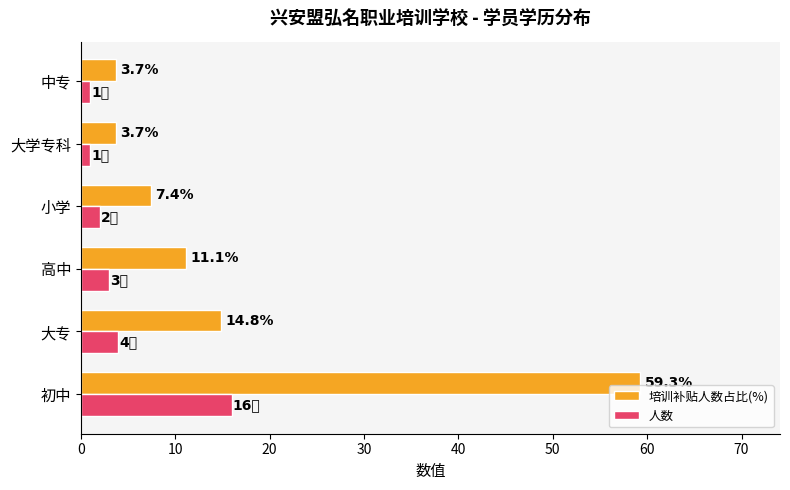

What is the difference between the highest and lowest values at 中专?

2.7